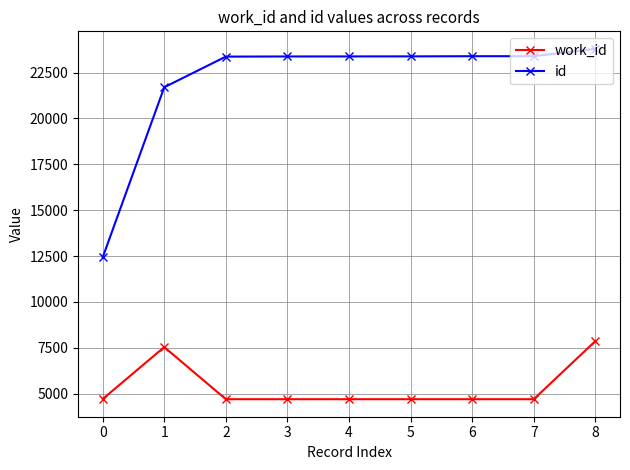

The id series shows 19512 at 0. True or false?

False